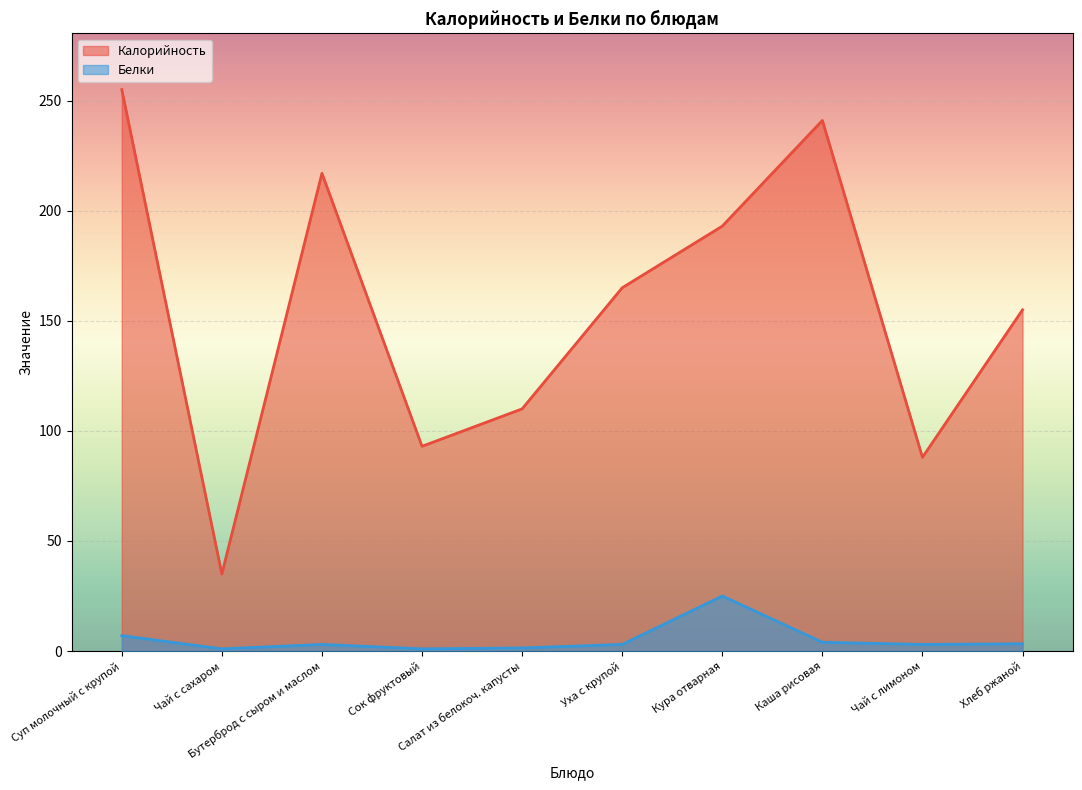

Which series changed the most between Чай с лимоном and Хлеб ржаной?

Калорийность